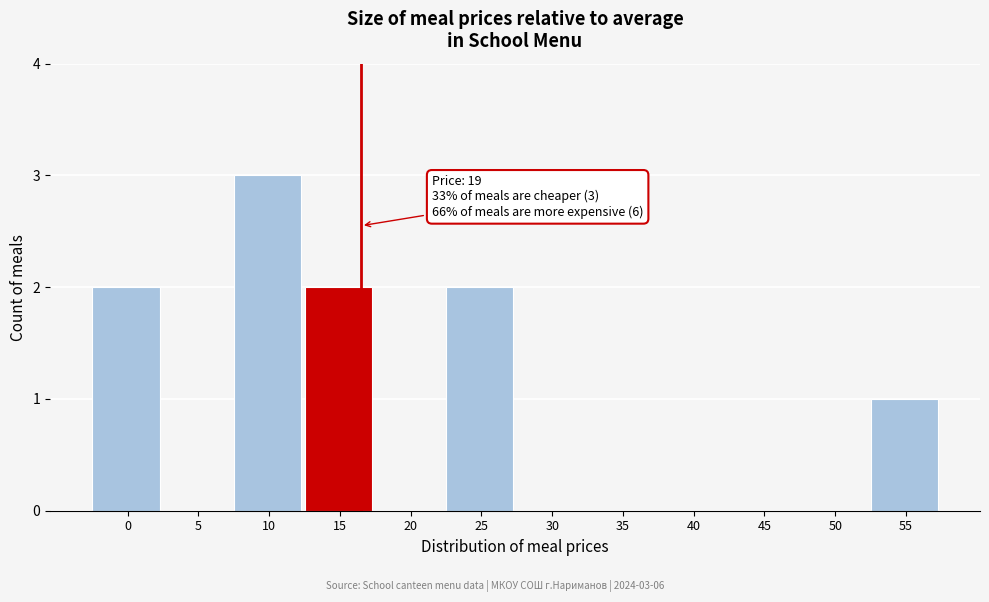

Reading right to left, extract all data points from this chart.

55=1	50=0	45=0	40=0	35=0	30=0	25=2	20=0	15=2	10=3	5=0	0=2